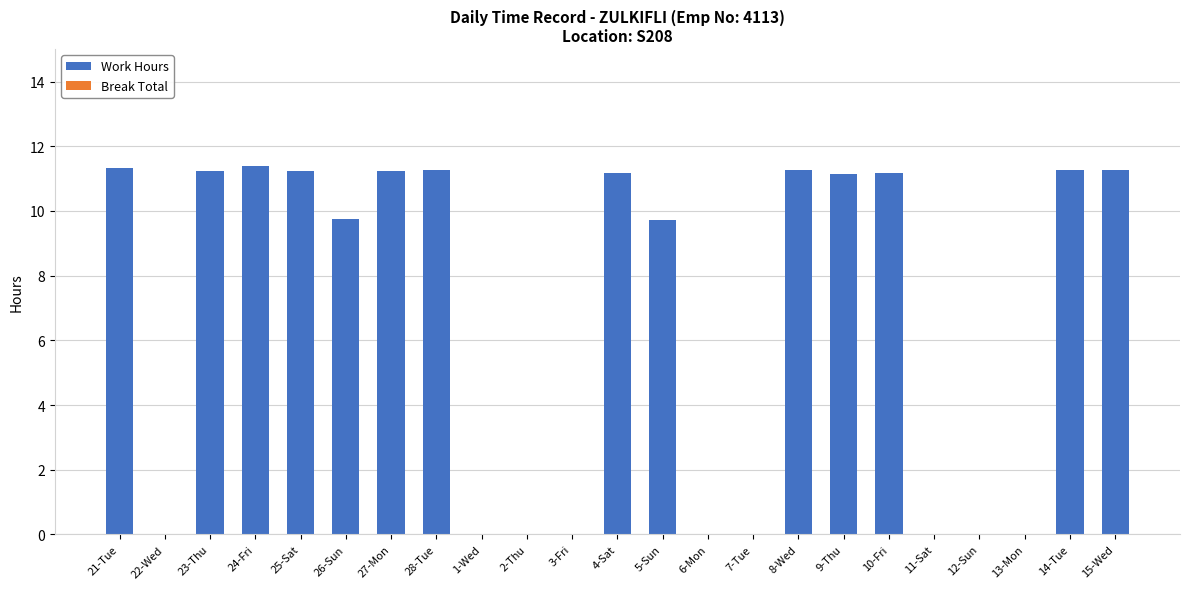

Is it true that the value at 6-Mon is 4.9?

False